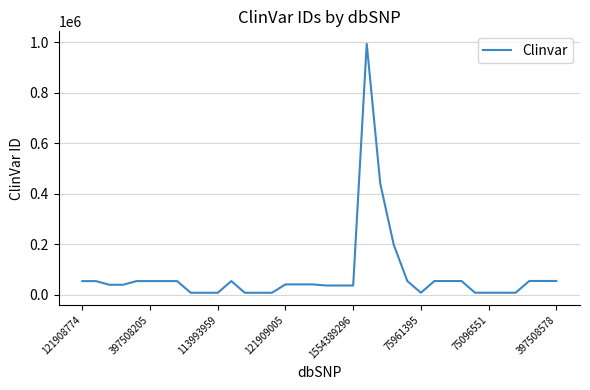

What is the greatest value displayed?

993031